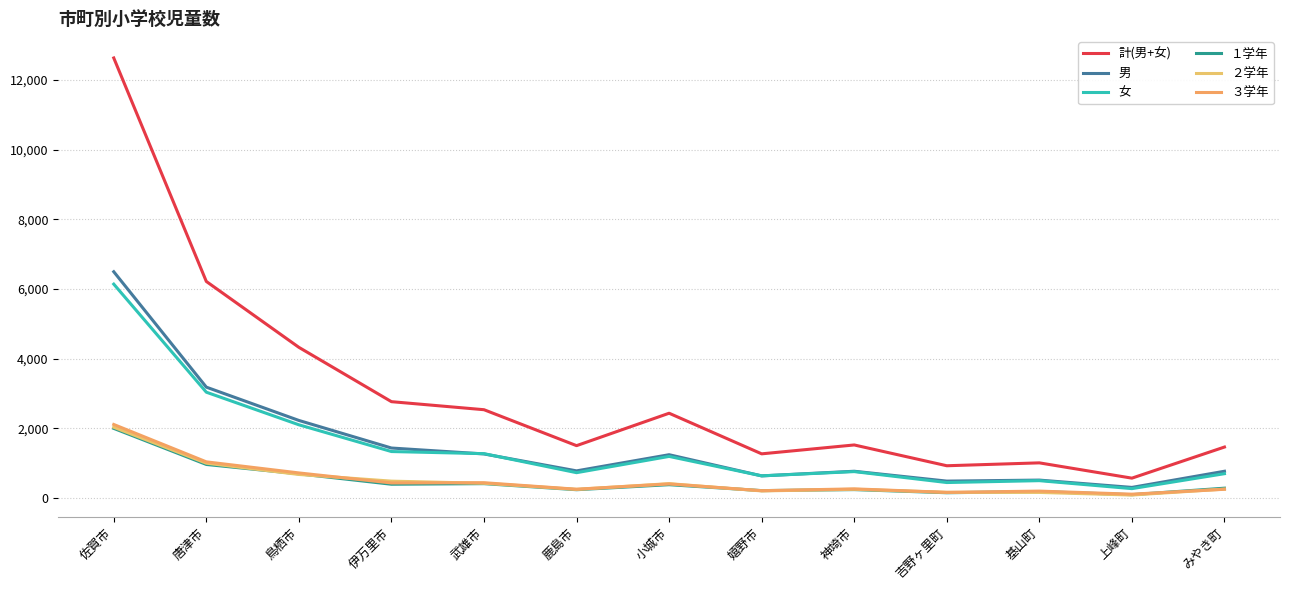

True or false: 女 and １学年 cross at least once.

False